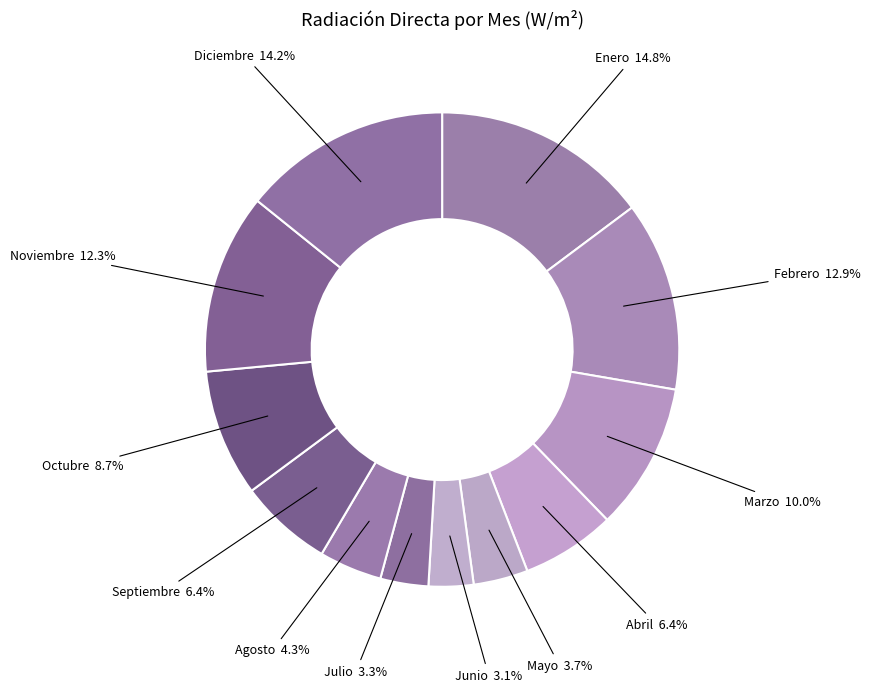

Count the number of slices in the pie.

12